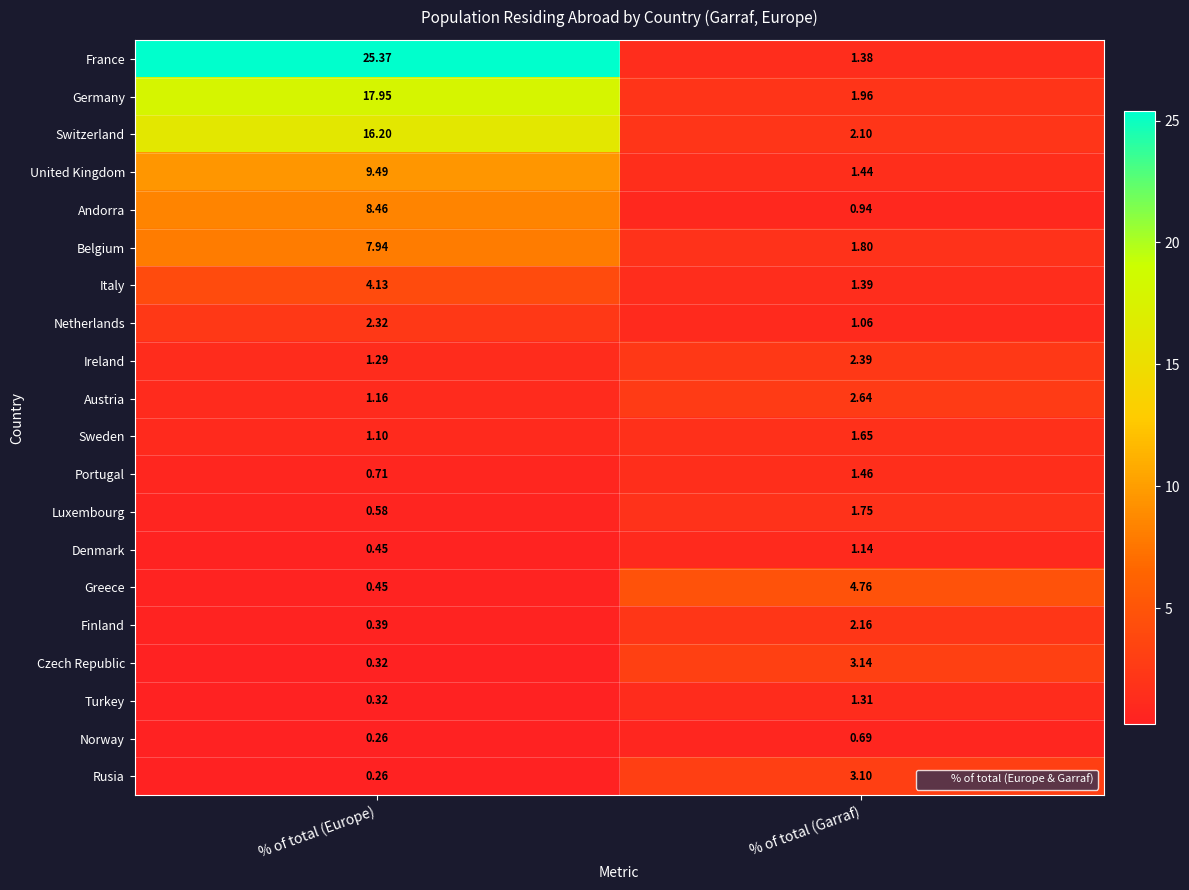

At how many categories does at least one series exceed 1?

2